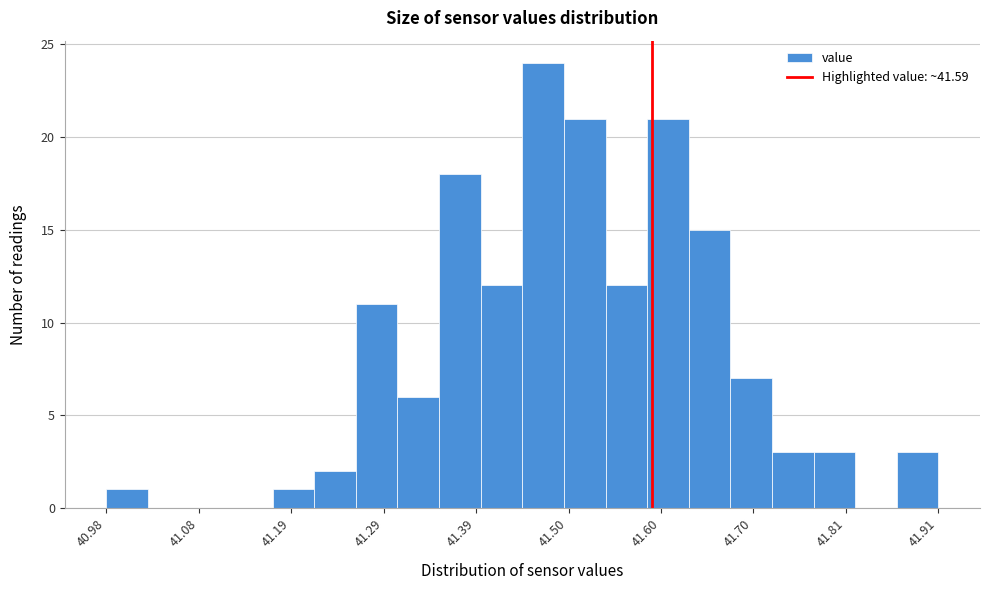

Around what value on the x-axis is the tallest bar? Give the approximate position of its centre, as read against the axis.

41.46